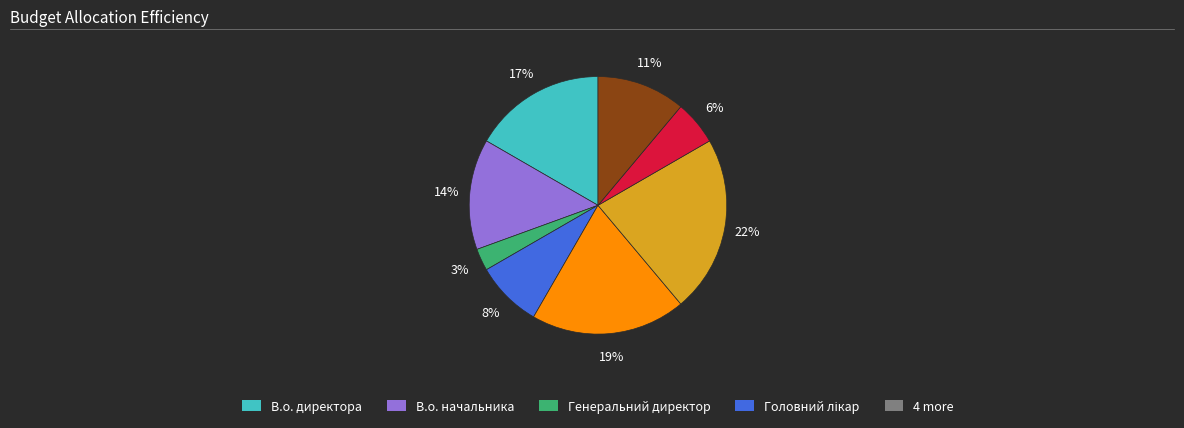

Is there a majority slice in this chart?

No